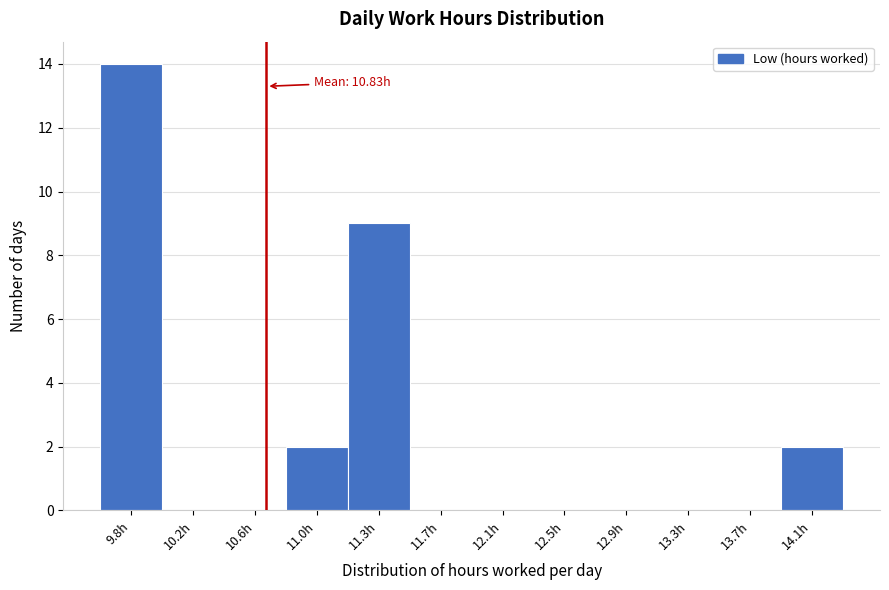

Reading left to right, what are all the values shown in this chart?

9.8h=14	10.2h=0	10.6h=0	11.0h=2	11.3h=9	11.7h=0	12.1h=0	12.5h=0	12.9h=0	13.3h=0	13.7h=0	14.1h=2